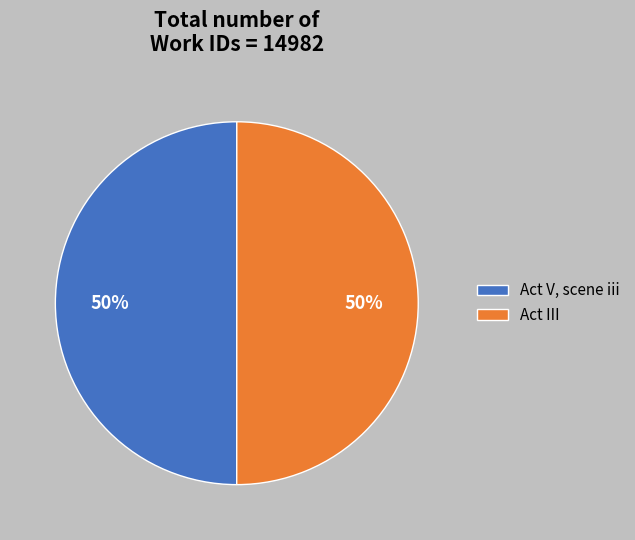

Is it true that Act V, scene iii is 36% of the pie?

False